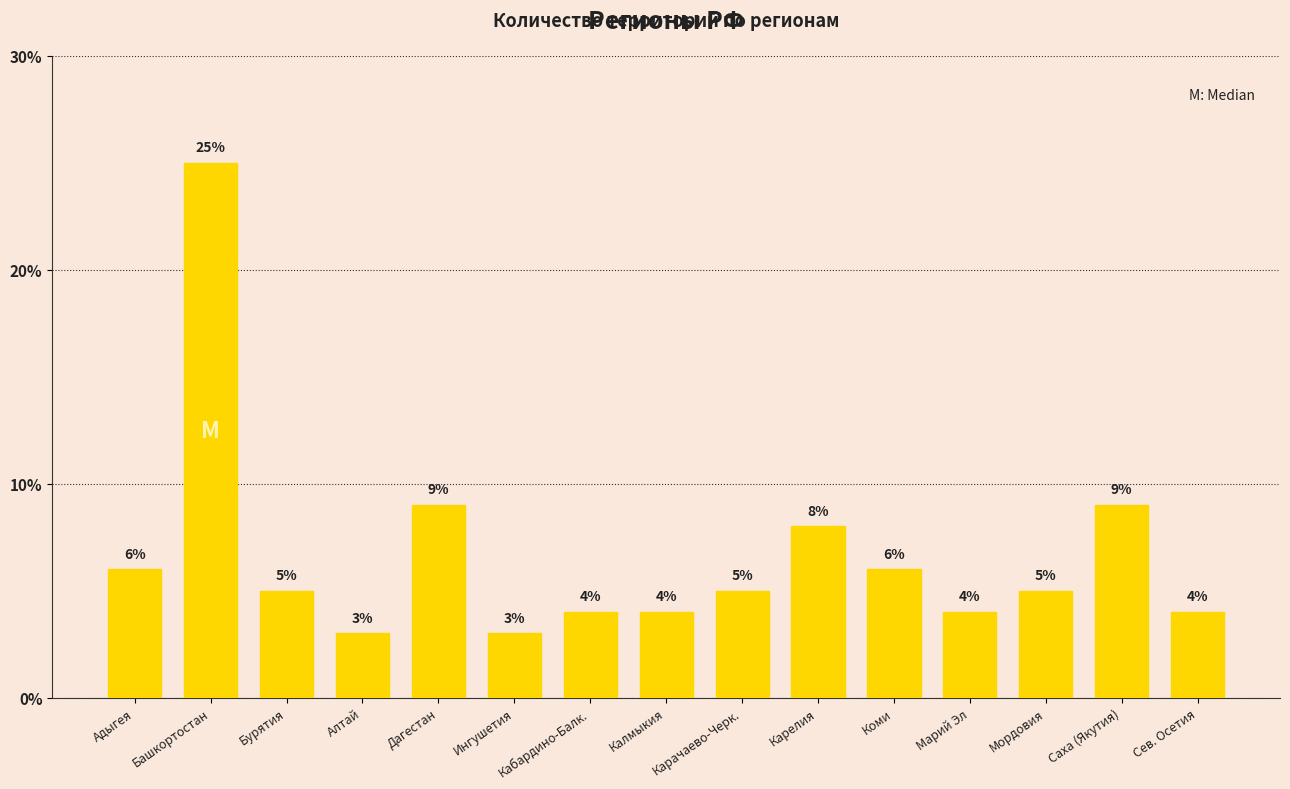

Which category has the highest value across all series?

Башкортостан